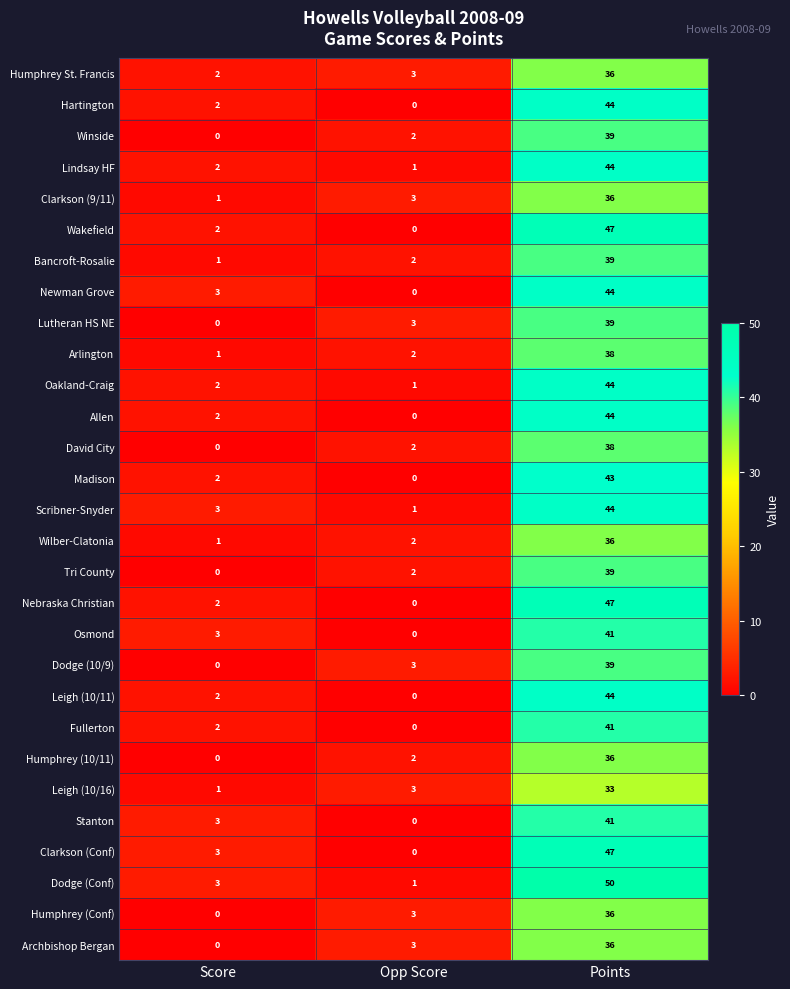

At which category is the sum across all series the highest?

Points